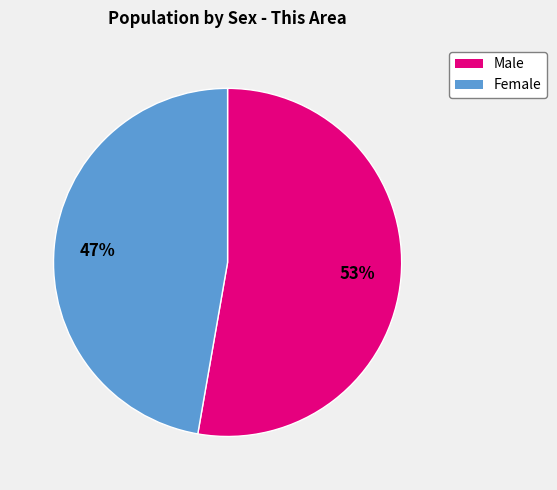

How many segments does this pie chart have?

2